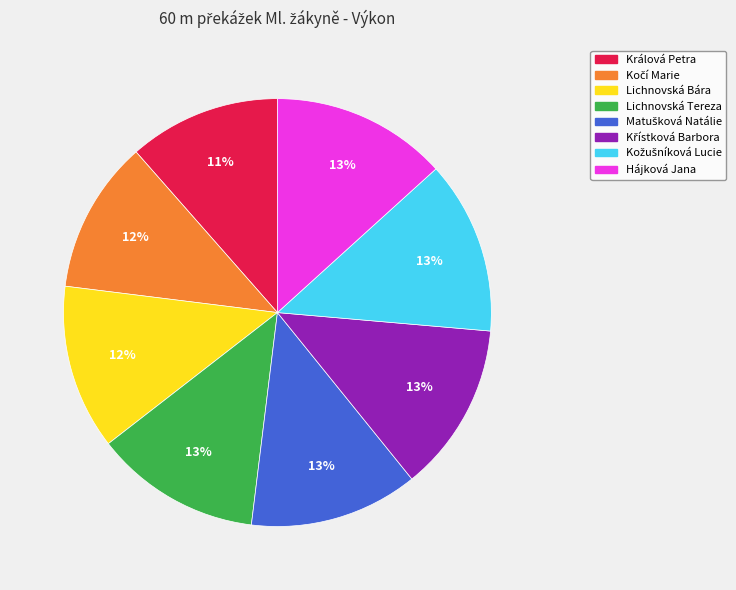

Does any single category account for the majority?

No